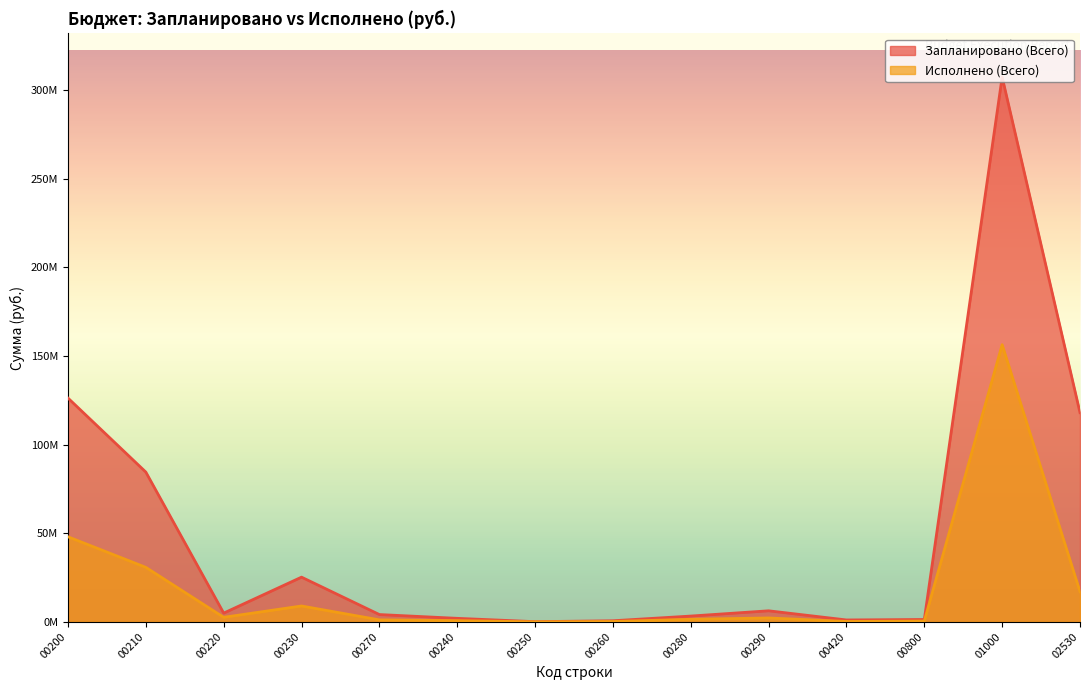

Is it true that Запланировано (Всего) equals 6215200.0 at 00290?

True